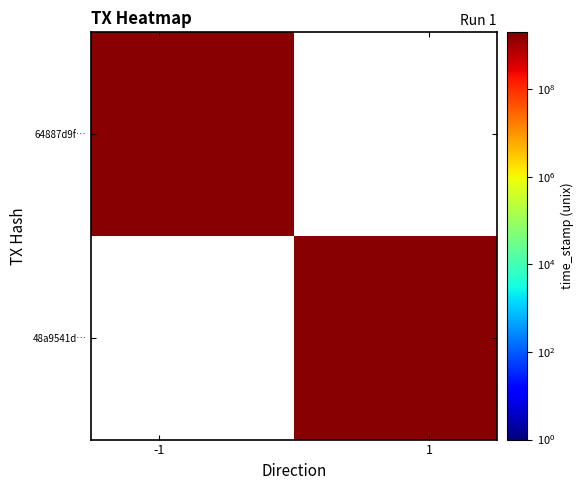

The 48a9541d79aa661380aa67f36270d5fa73cd8d5 series shows 865523361 at time_stamp. True or false?

False